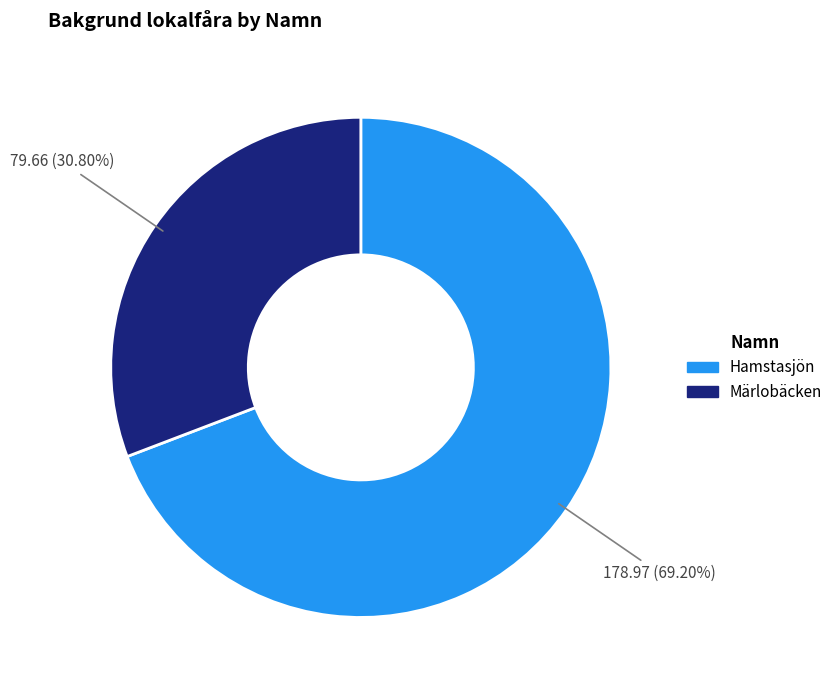

Is Hamstasjön the majority of the pie?

Yes